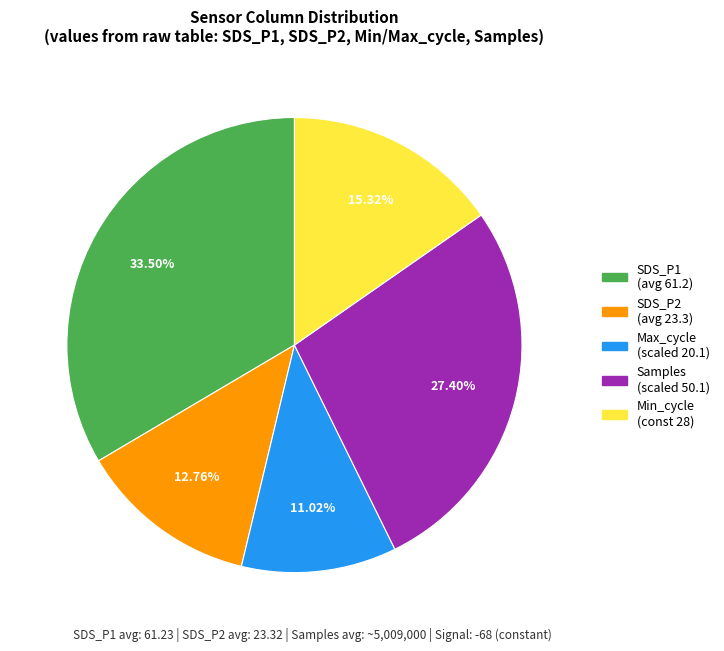

Which category has the smallest portion of the pie?

Max_cycle (scaled 20.1)